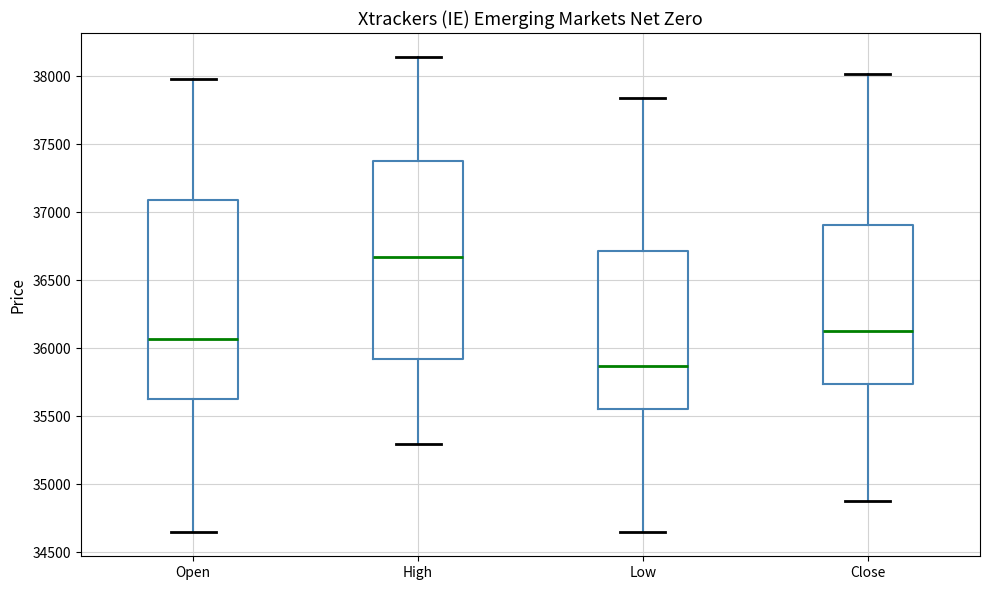

Where is the upper edge of the box for High on the y-axis? The values are not printed on the chart, so give them approximately, as read against the axis.

37400